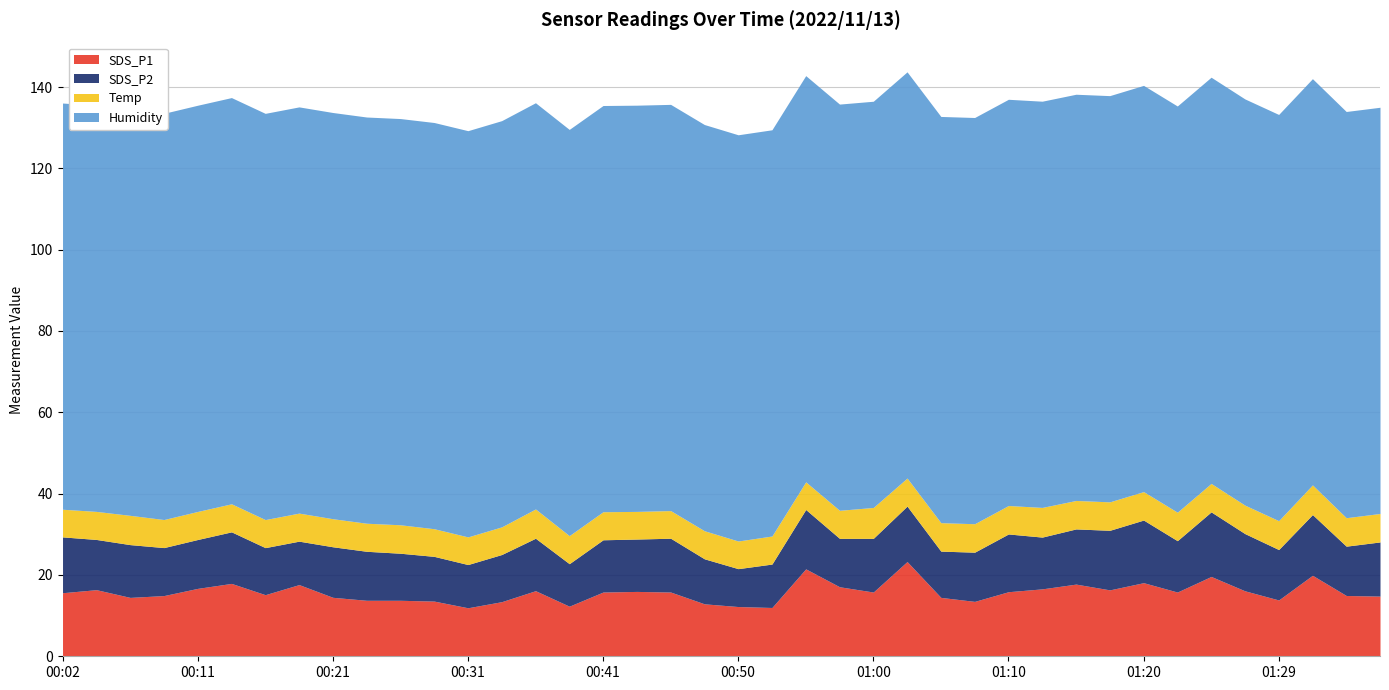

At which category is the sum across all series the highest?

01:02